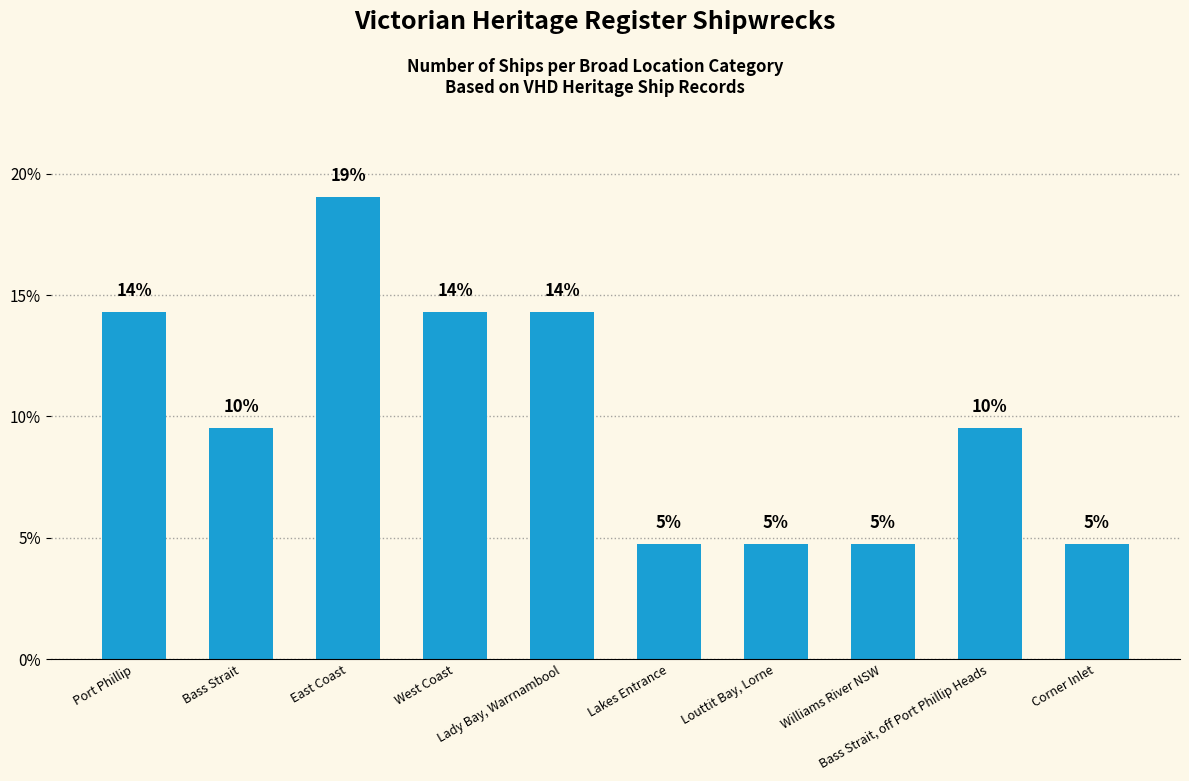

Are the bars grouped side by side (vs. stacked)?

No